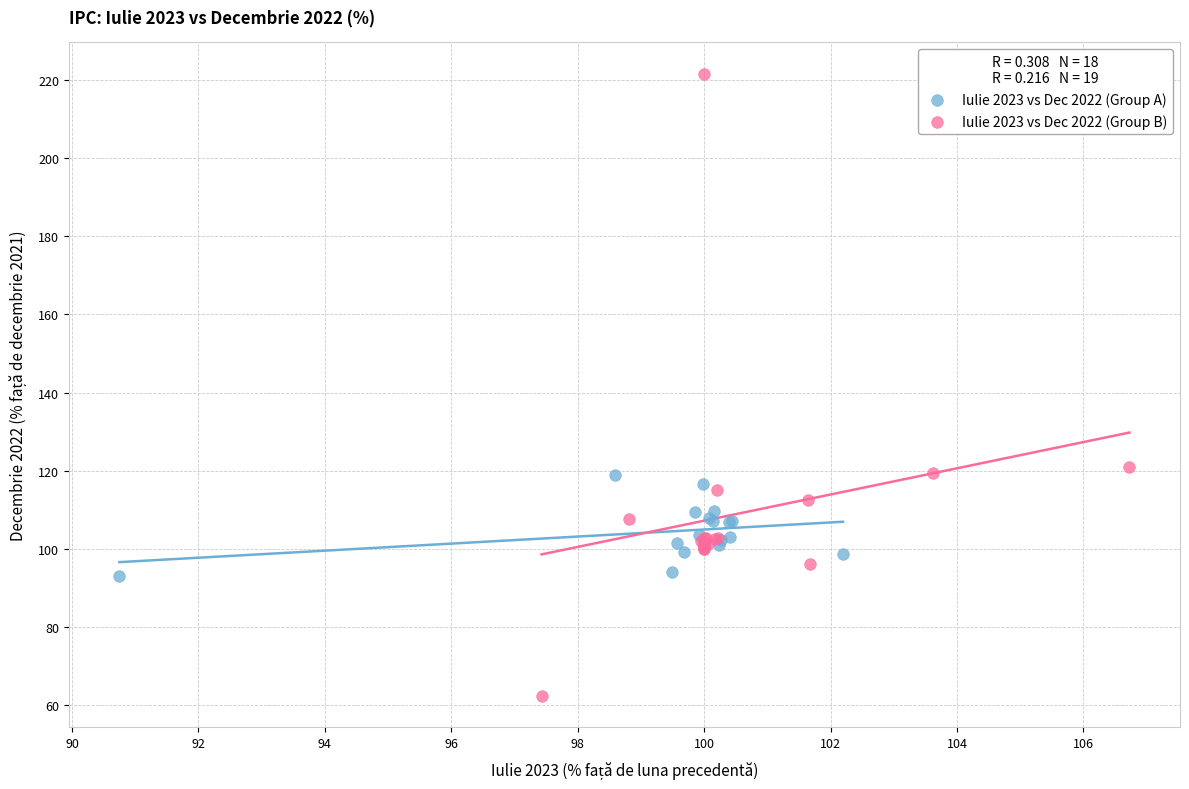

Which series contains the highest Y value?

Iulie 2023 vs Dec 2022 (Group B)